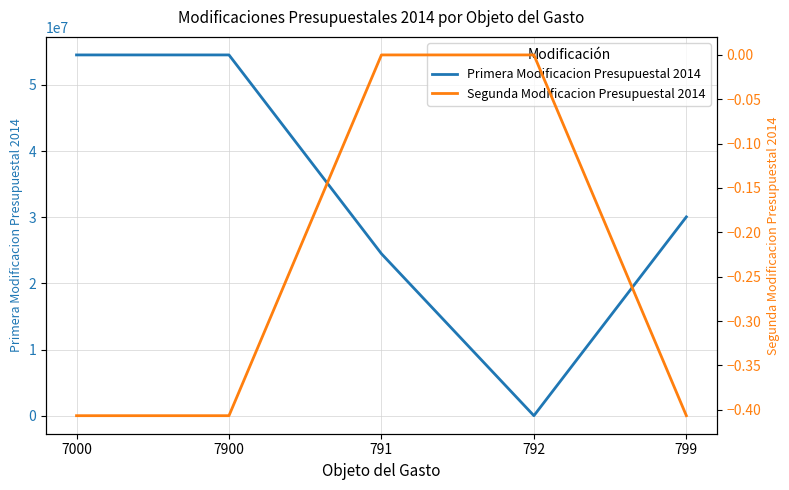

How many data points does each series have?

5